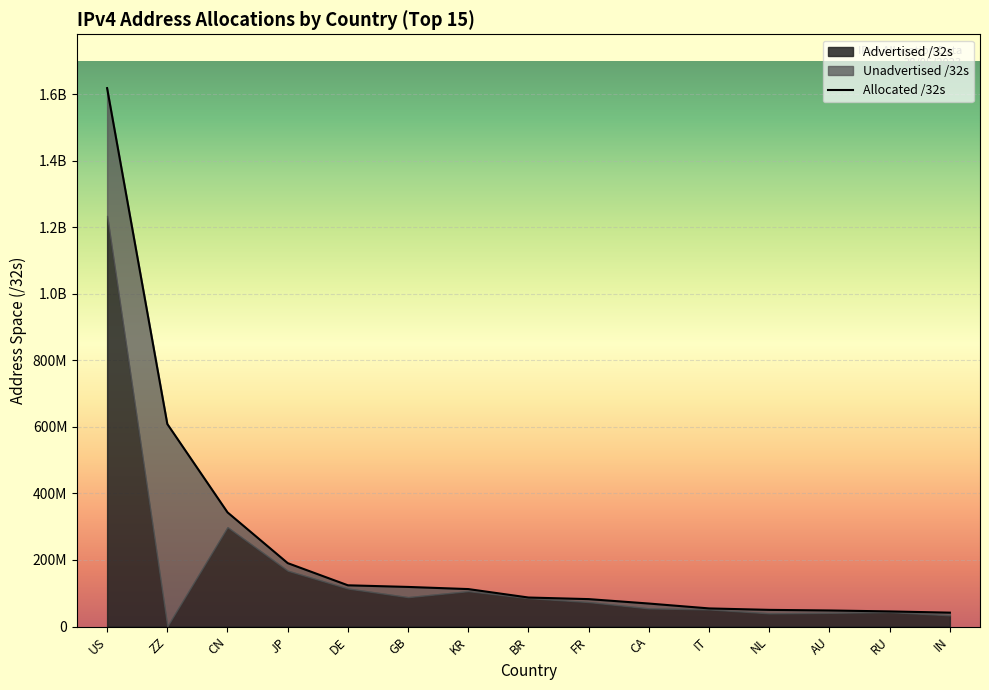

What is the approximate value of Allocated /32s at IN, to the nearest 50?

41666300